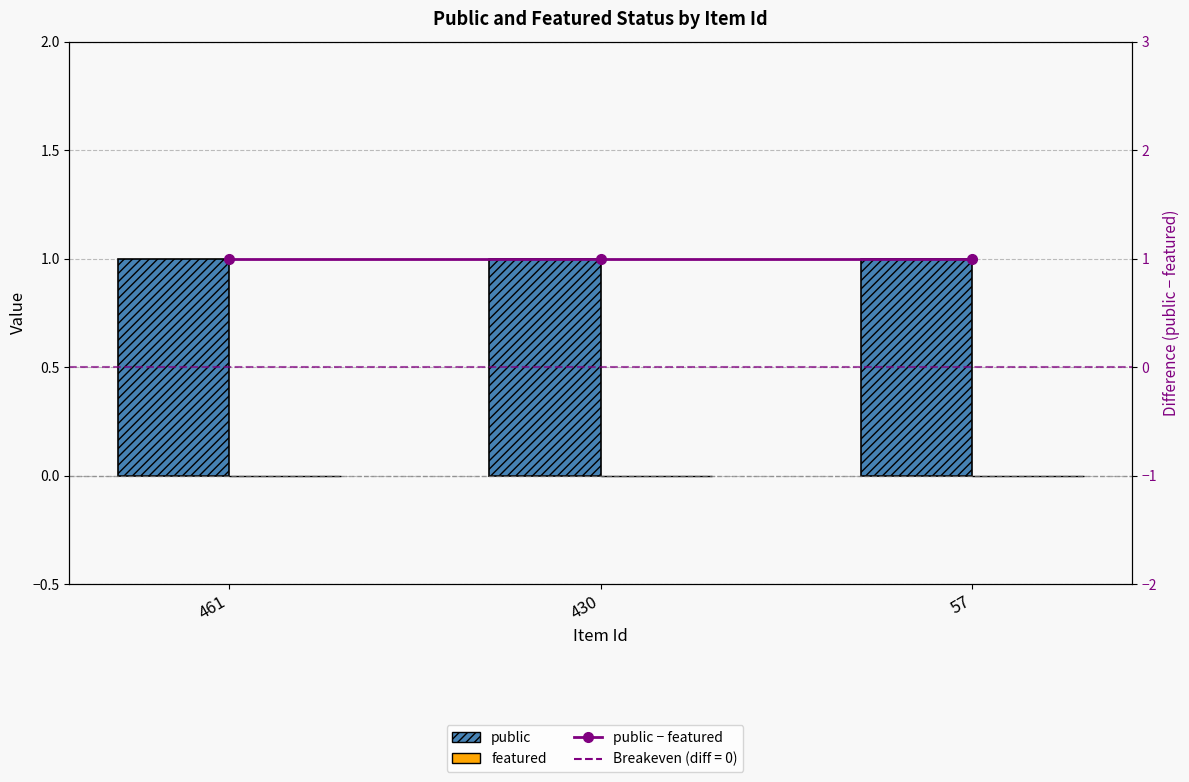

What is the spread (max minus min) of values at 57?

1